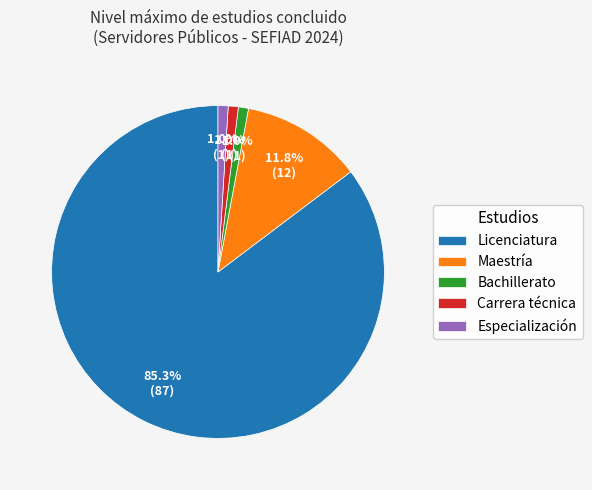

Does Licenciatura represent more than half of the total?

Yes